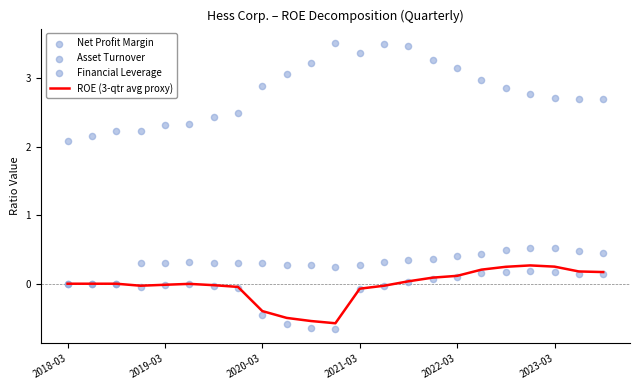

Which series has the largest Y range (max minus min)?

Financial Leverage